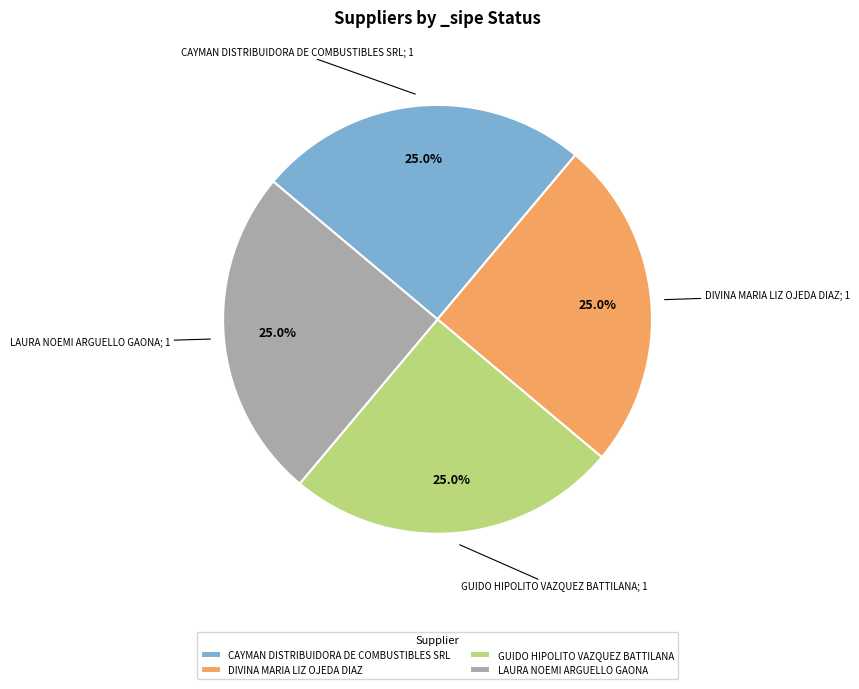

What is the total percentage of LAURA NOEMI ARGUELLO GAONA and GUIDO HIPOLITO VAZQUEZ BATTILANA?

50.0%